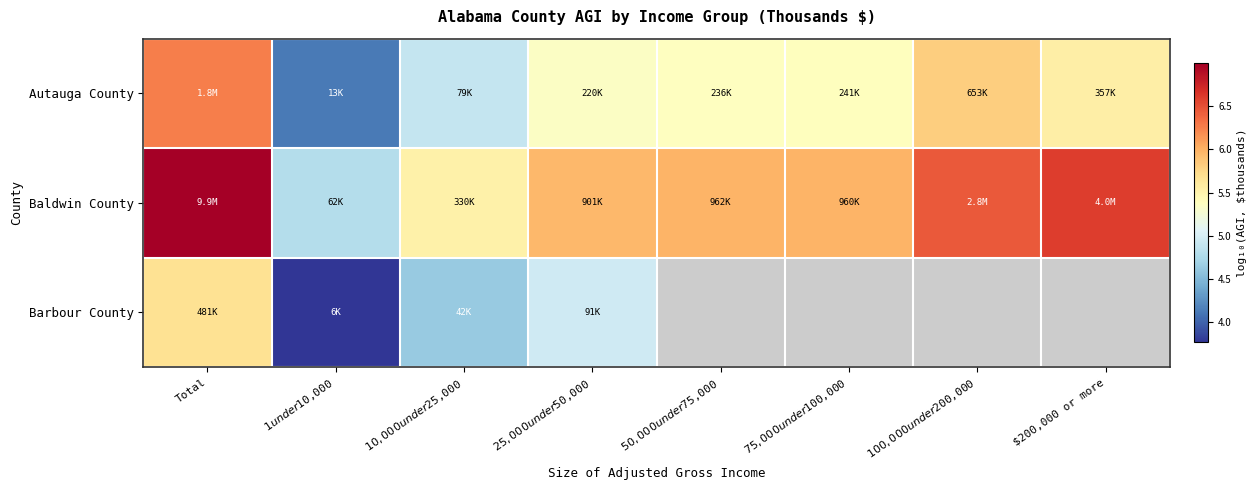

Is it true that Autauga County equals 5.3 at $25,000 under $50,000?

True